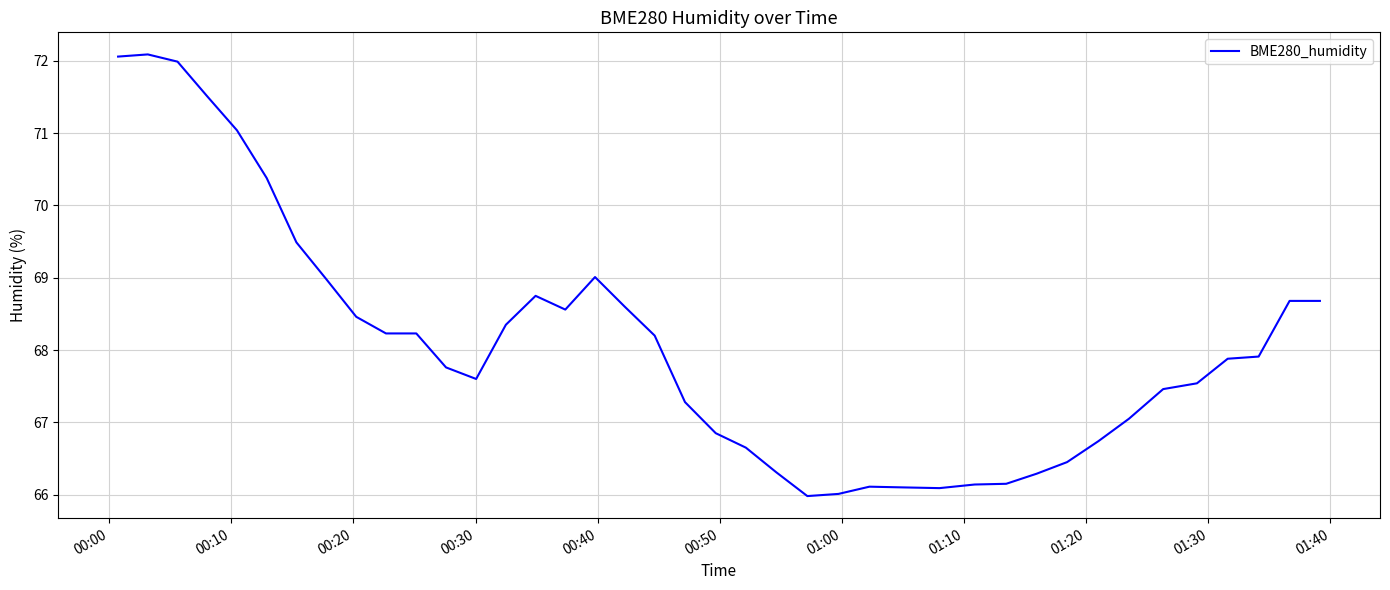

What is the smallest value displayed?

66.0